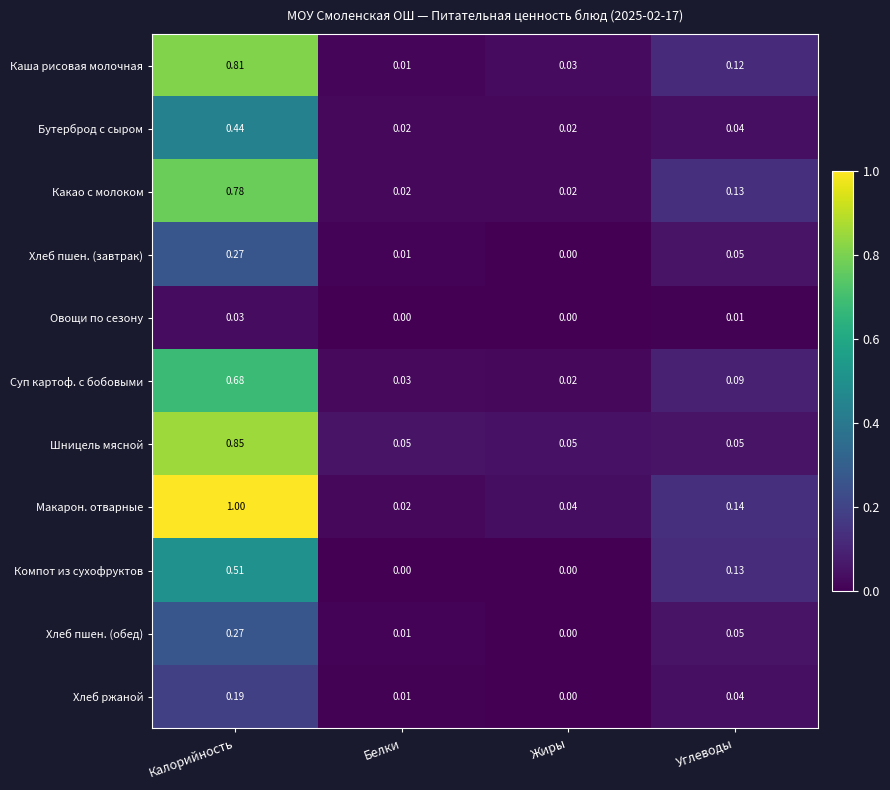

Which series has the largest total across all categories?

Макарон. отварные